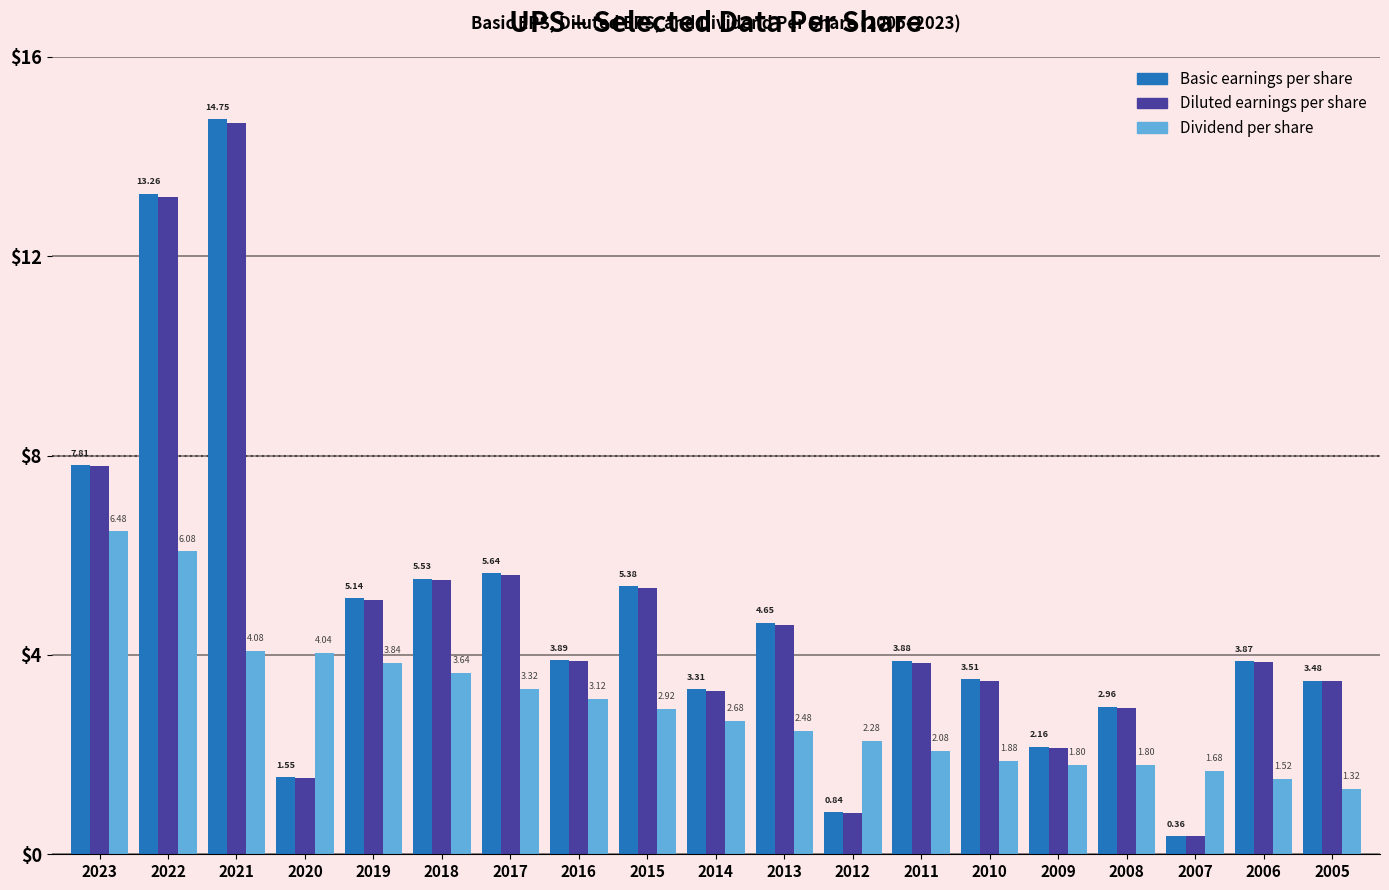

Rank the series by their maximum value, from highest to lowest.

Basic earnings per share, Diluted earnings per share, Dividend per share